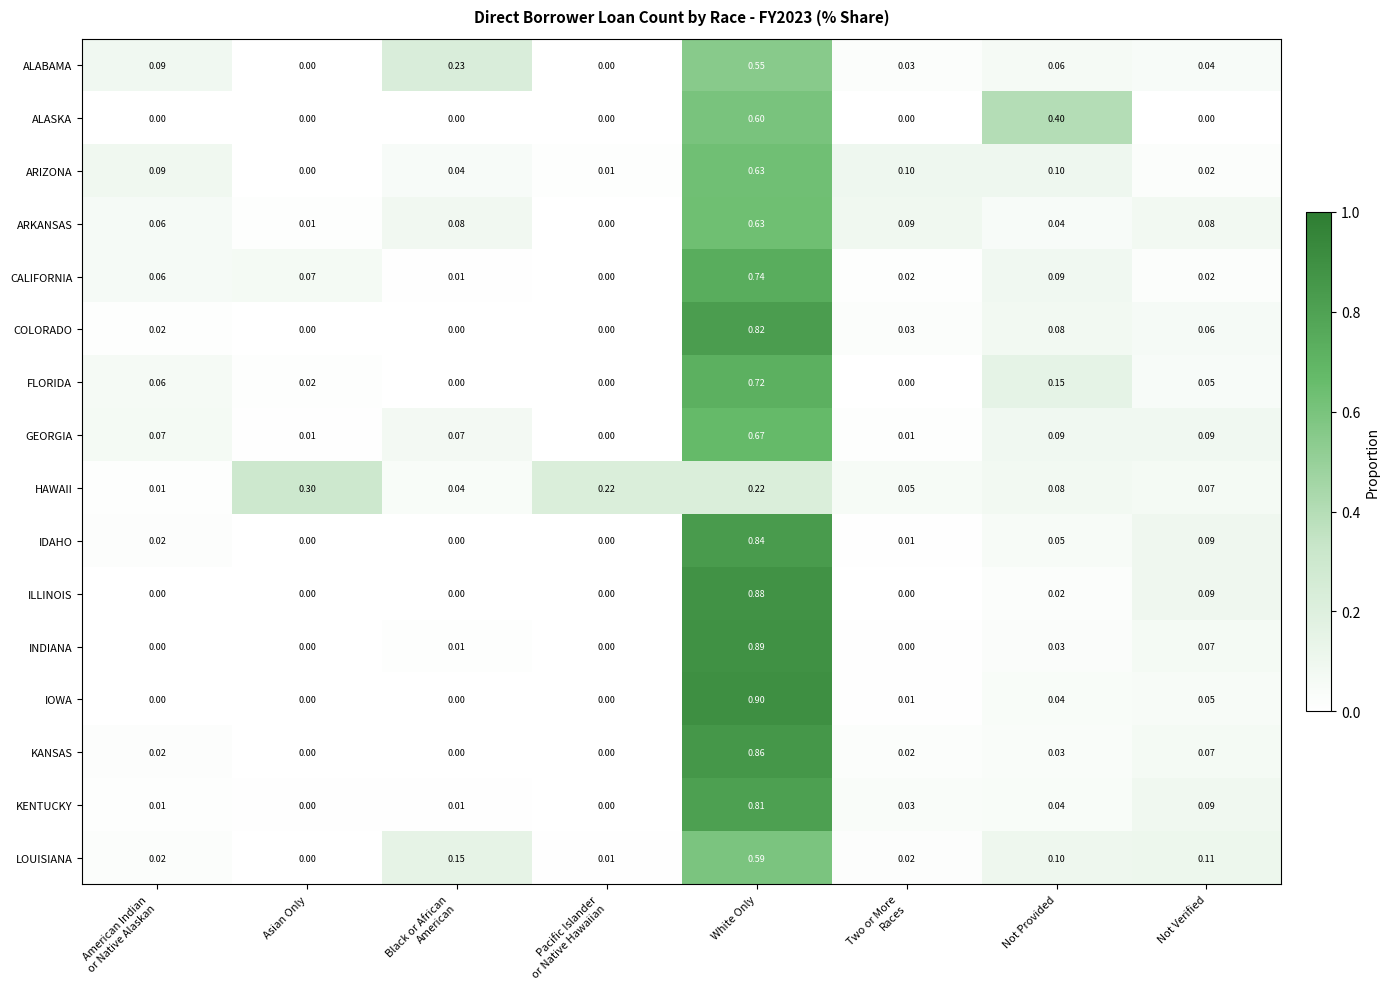

Which series has the largest range (max minus min)?

IOWA